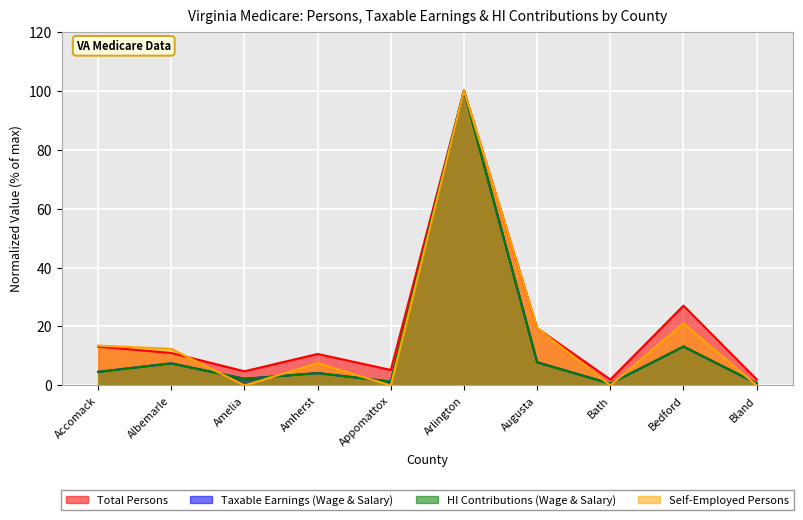

Reading left to right, transcribe all the data shown in this chart.

Total Persons: Accomack=13.2	Albemarle=11.0	Amelia=4.8	Amherst=10.7	Appomattox=5.3	Arlington=100.0	Augusta=19.4	Bath=2.0	Bedford=27.1	Bland=2.1
Taxable Earnings (Wage & Salary): Accomack=4.6	Albemarle=7.5	Amelia=2.3	Amherst=4.2	Appomattox=1.3	Arlington=100.0	Augusta=7.9	Bath=0.6	Bedford=13.2	Bland=0.7
HI Contributions (Wage & Salary): Accomack=4.6	Albemarle=7.5	Amelia=2.2	Amherst=4.2	Appomattox=1.3	Arlington=100.0	Augusta=7.9	Bath=0.6	Bedford=13.2	Bland=0.7
Self-Employed Persons: Accomack=13.5	Albemarle=12.4	Amelia=0.0	Amherst=7.6	Appomattox=0.0	Arlington=100.0	Augusta=19.5	Bath=0.0	Bedford=21.1	Bland=0.0